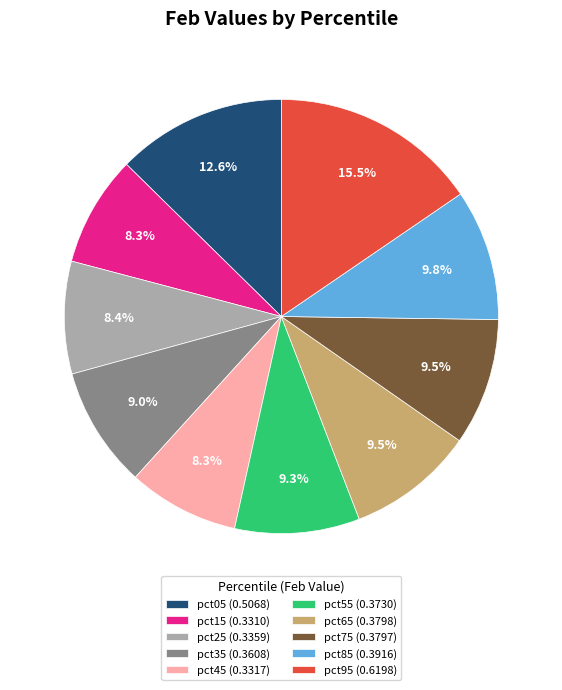

Count the number of slices in the pie.

10